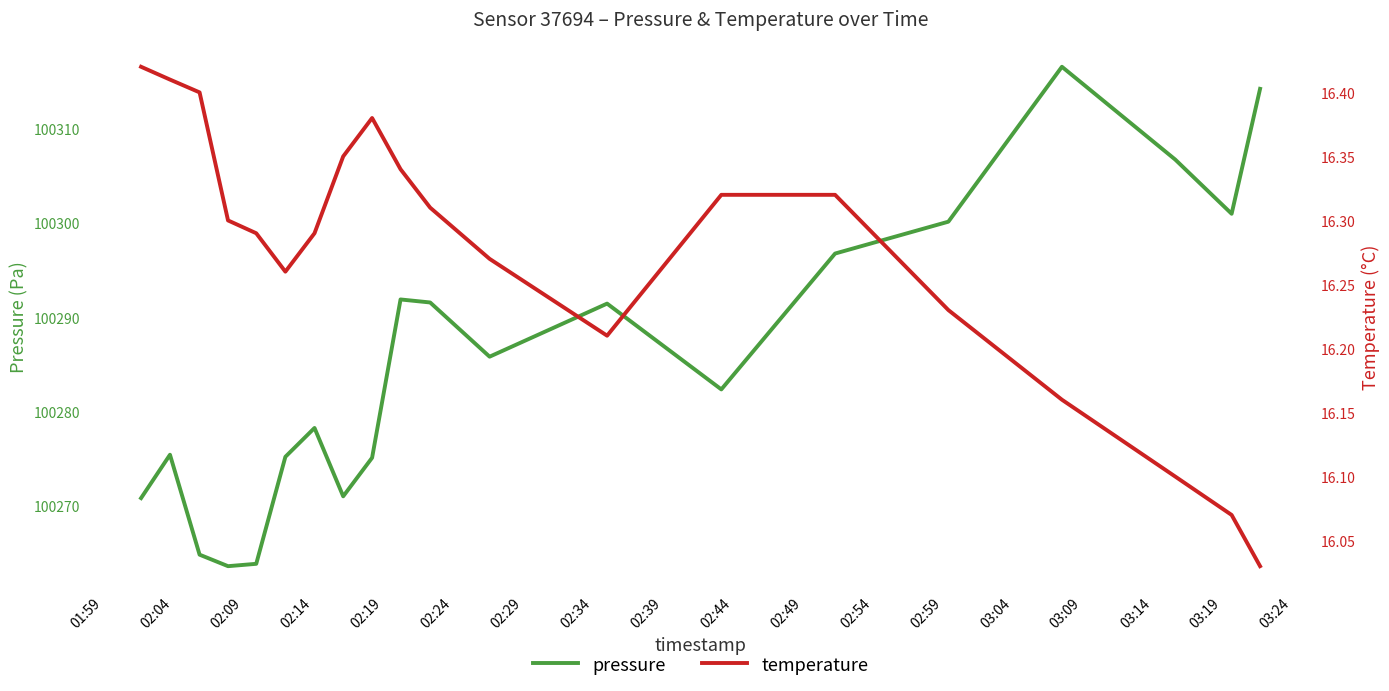

True or false: pressure and temperature intersect in this chart.

False